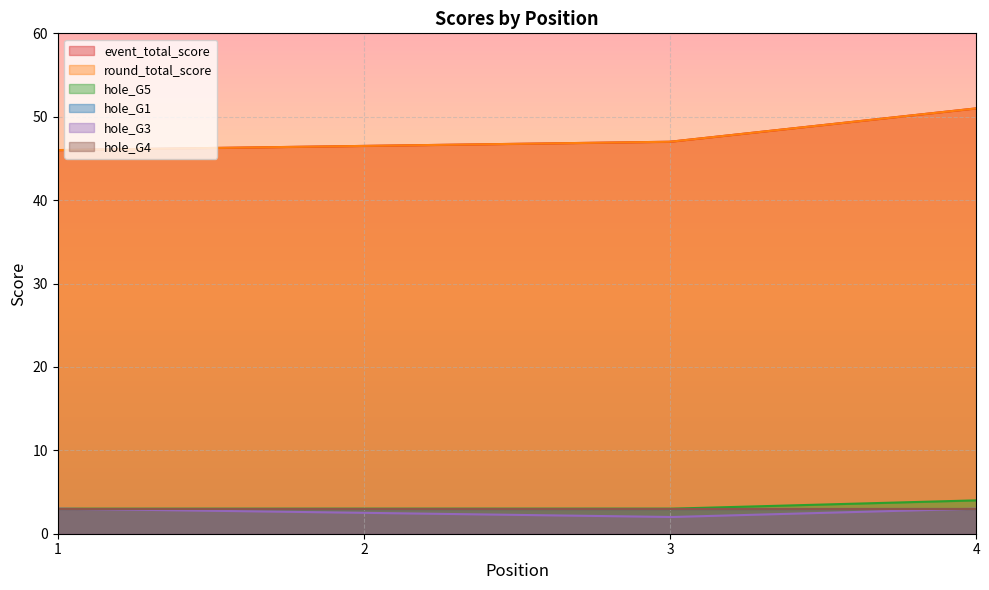

True or false: round_total_score has more than 1 interior local peaks.

False